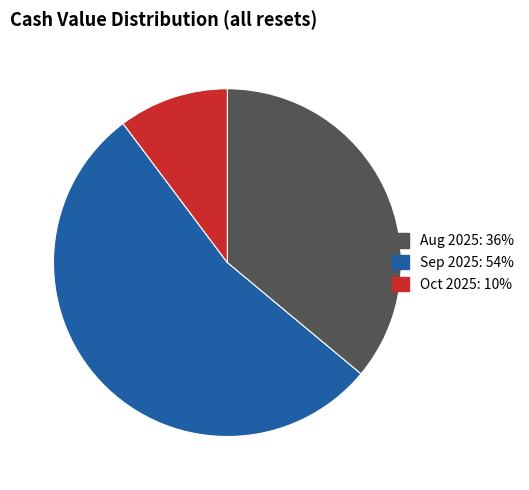

Count the number of slices in the pie.

3